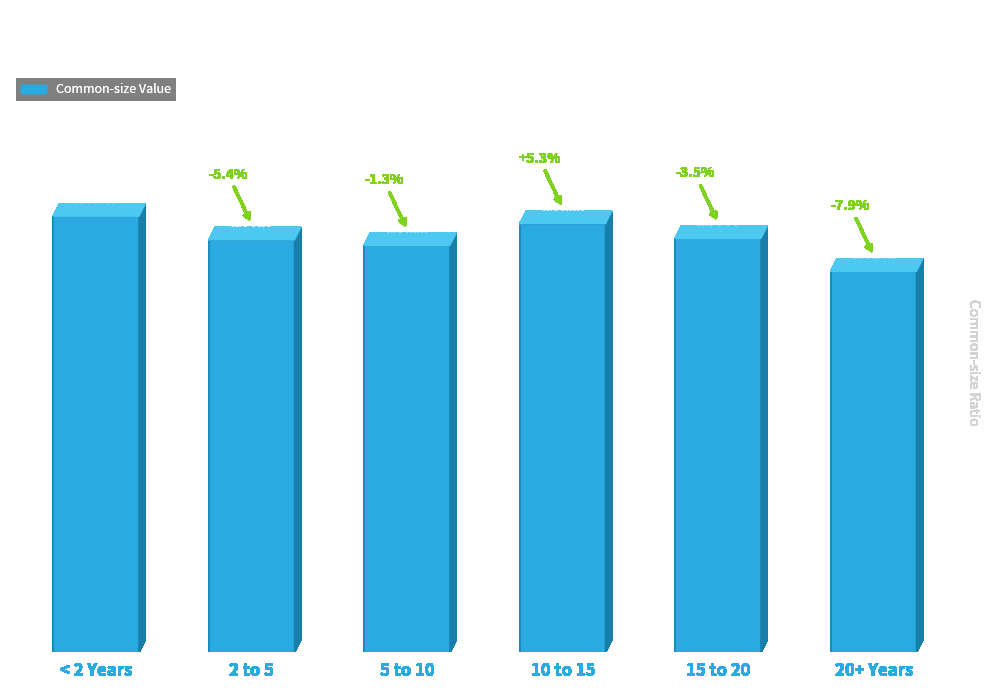

Which has a higher value, 15 to 20 or 5 to 10?

15 to 20